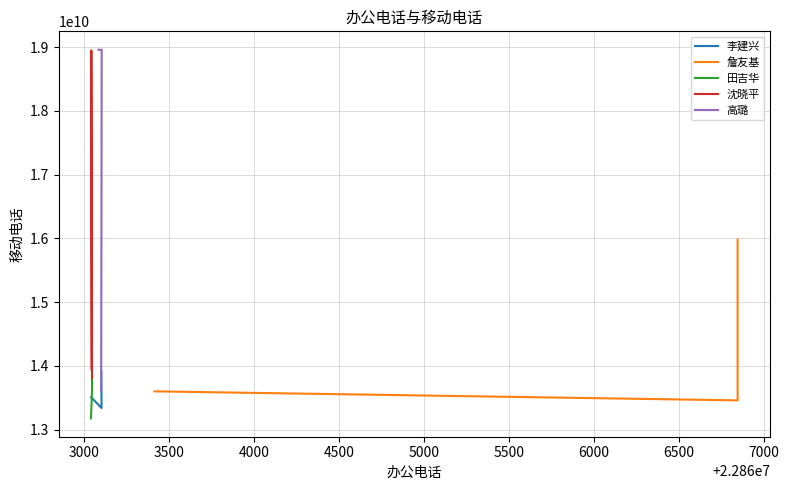

What are all the series names shown in the legend?

李建兴, 詹友基, 田吉华, 沈晓平, 高璐